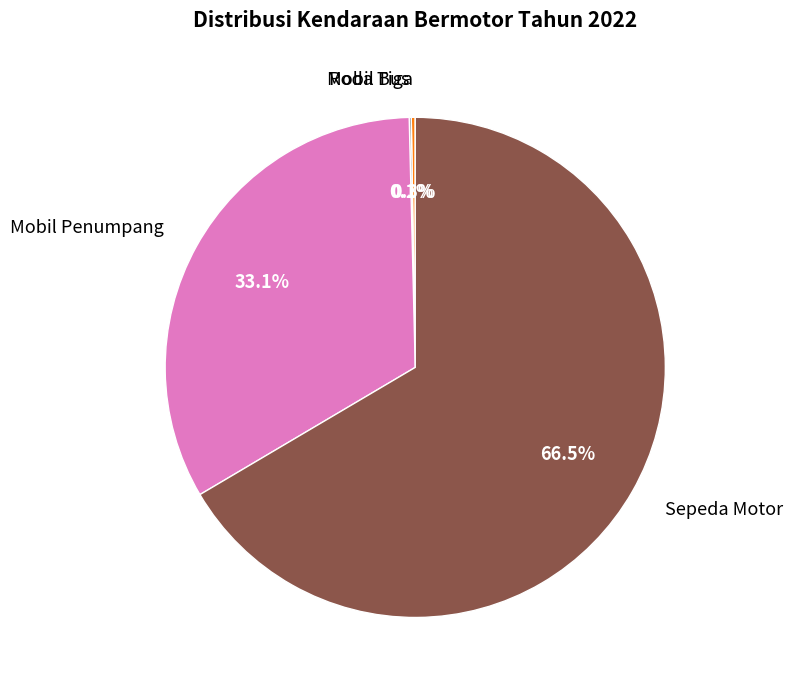

Combined, do Sepeda Motor and Mobil Penumpang account for over 50%?

Yes